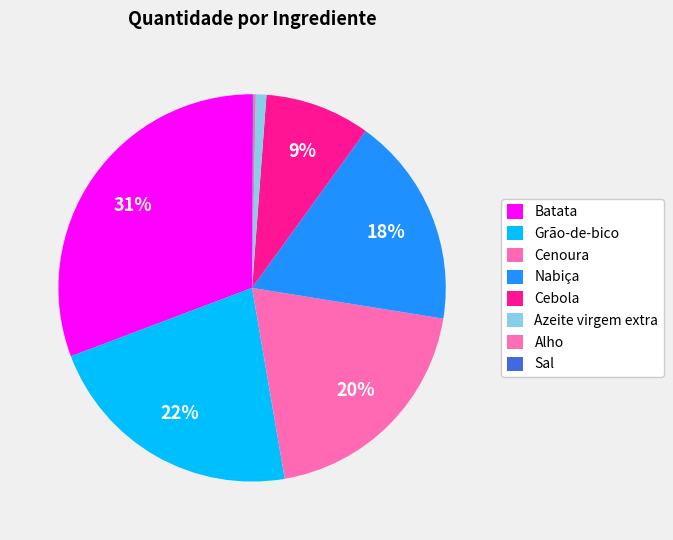

Does any single category account for the majority?

No